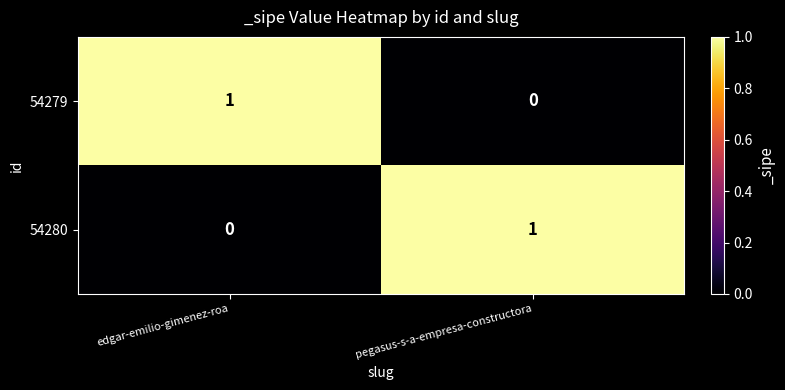

True or false: 54280 has a value of 0 at edgar-emilio-gimenez-roa.

True